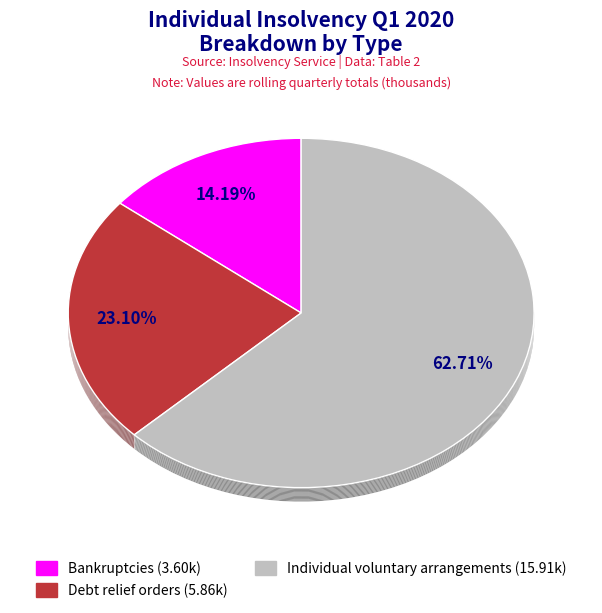

Count the number of slices in the pie.

3